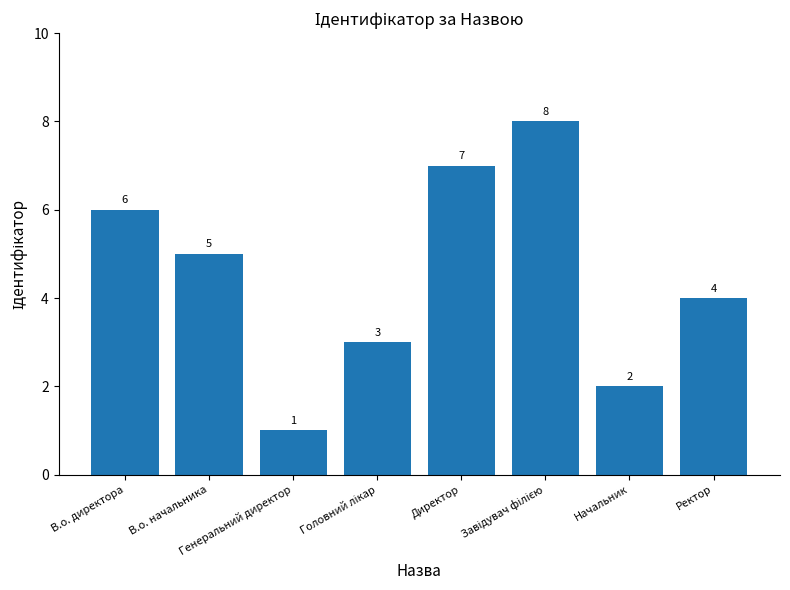

What is the value of the 3rd bar from the left?

1